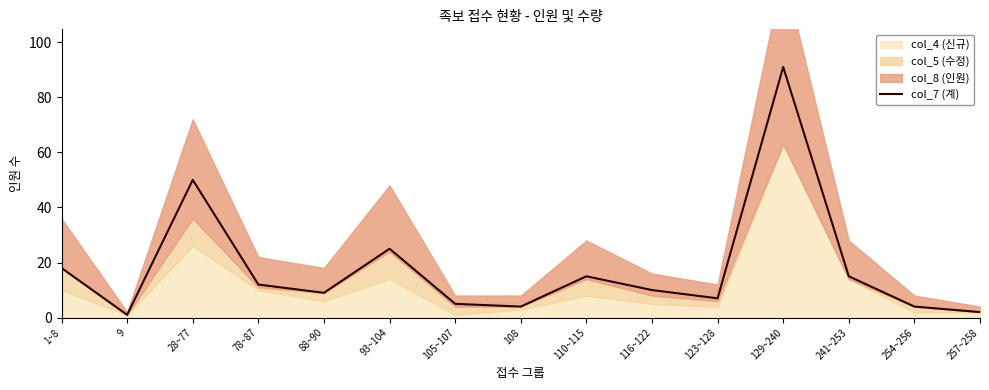

Reading left to right, extract all data points from this chart.

18	1	50	12	9	25	5	4	15	10	7	91	15	4	2